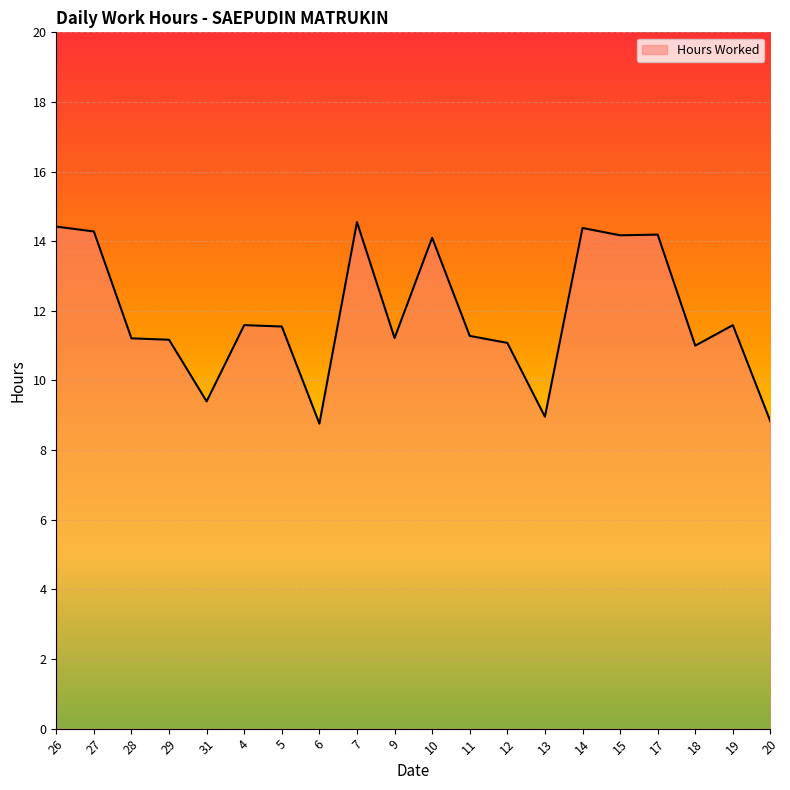

What is the maximum value shown in the chart?

14.6